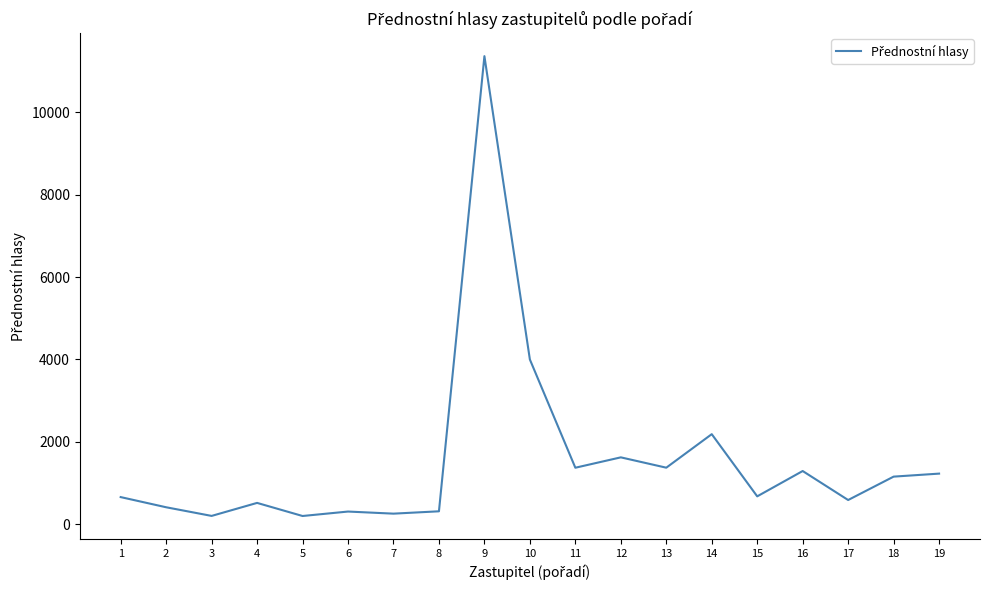

What is the difference between the maximum and minimum values?

11166